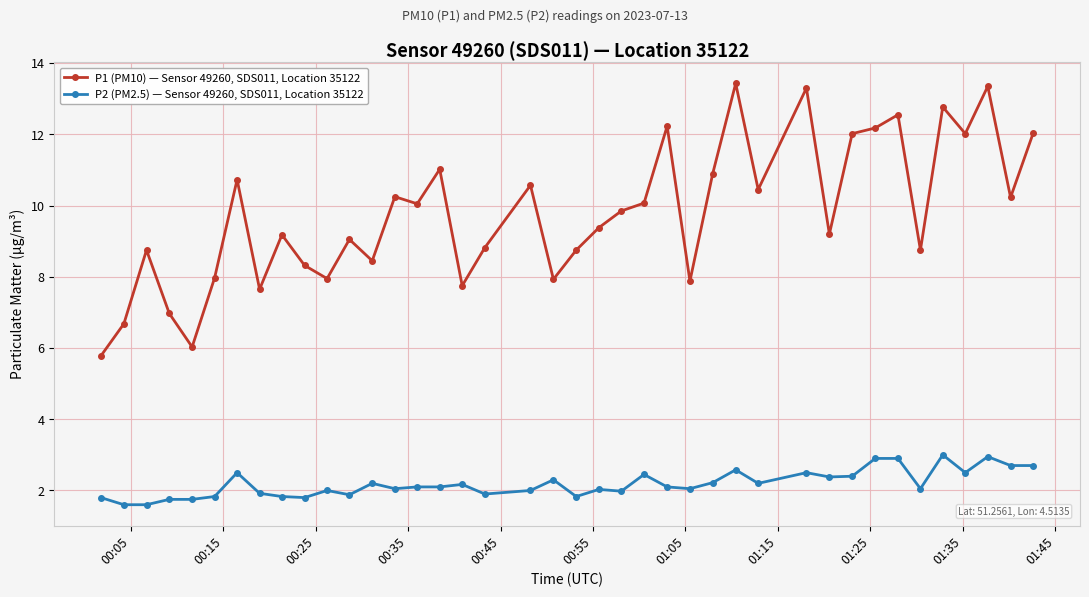

What are all the series names shown in the legend?

P1 (PM10) — Sensor 49260, SDS011, Location 35122, P2 (PM2.5) — Sensor 49260, SDS011, Location 35122